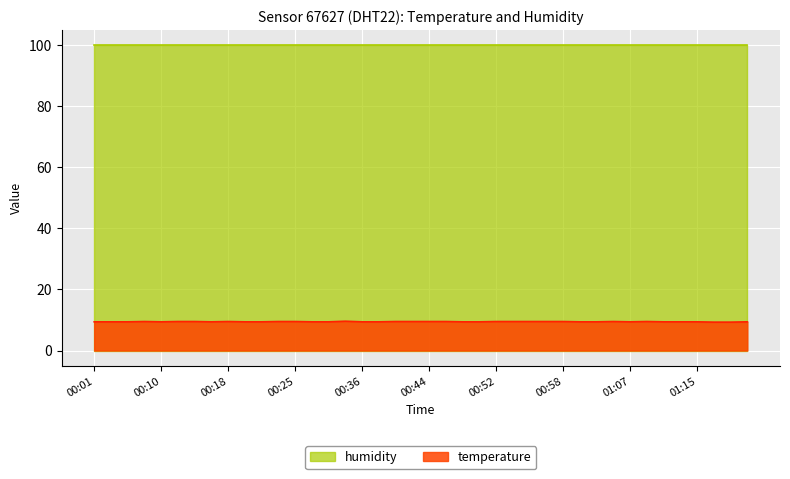

What is the greatest value displayed?

99.9